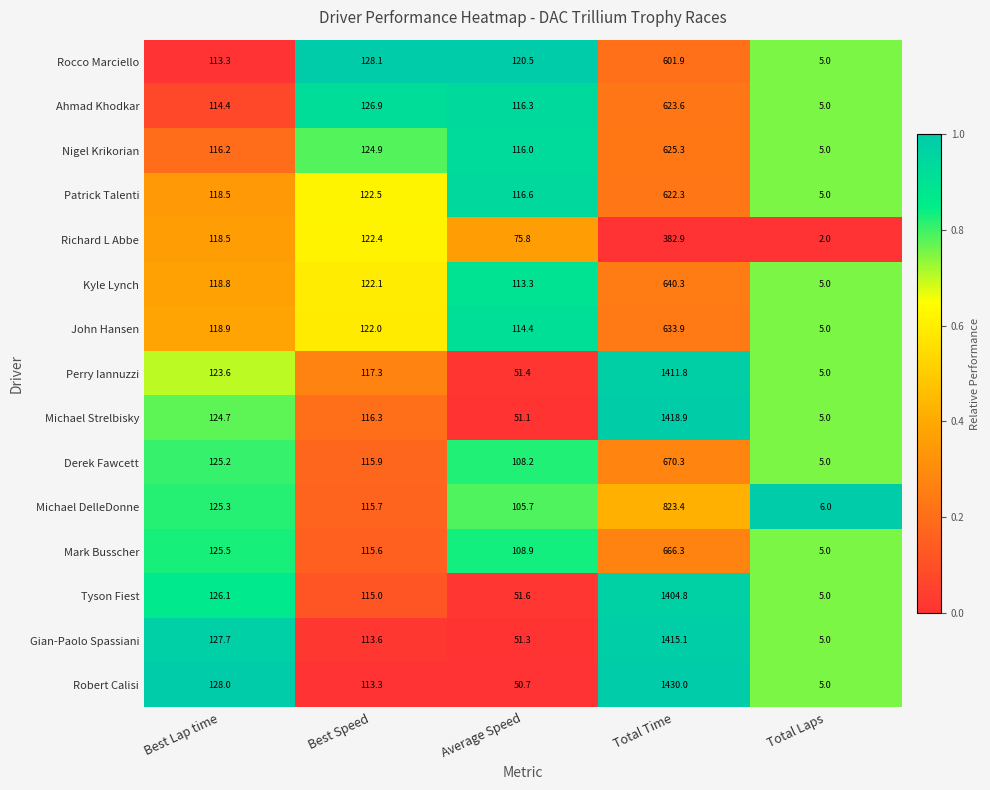

What is the spread (max minus min) of values at Total Laps?

4.0